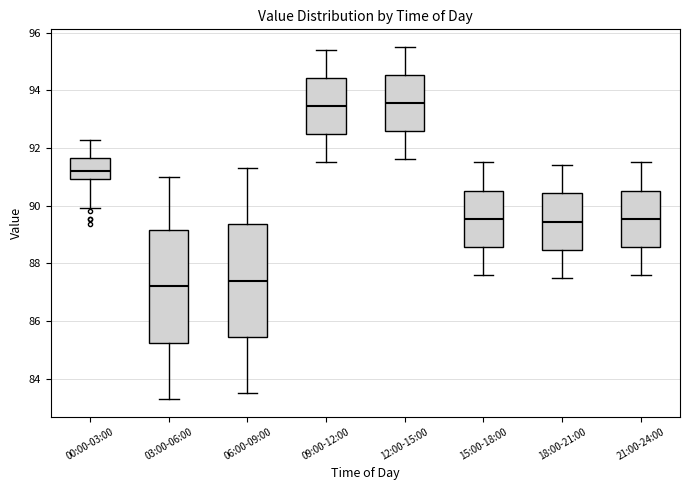

Which box has the lowest median line?

03:00-06:00